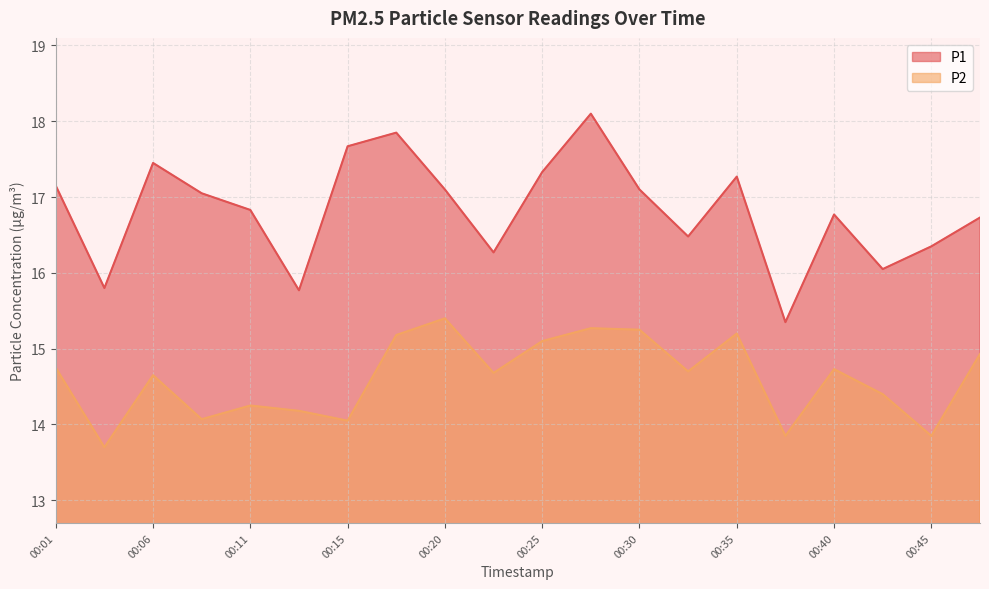

What is the average value of the P2 series?

14.6